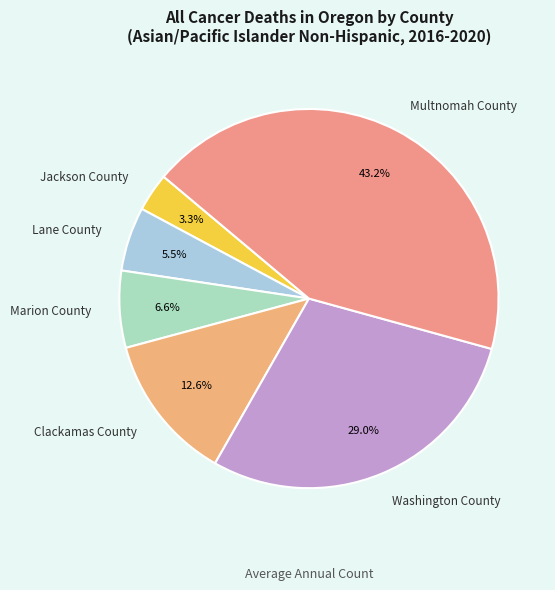

Count the number of slices in the pie.

6